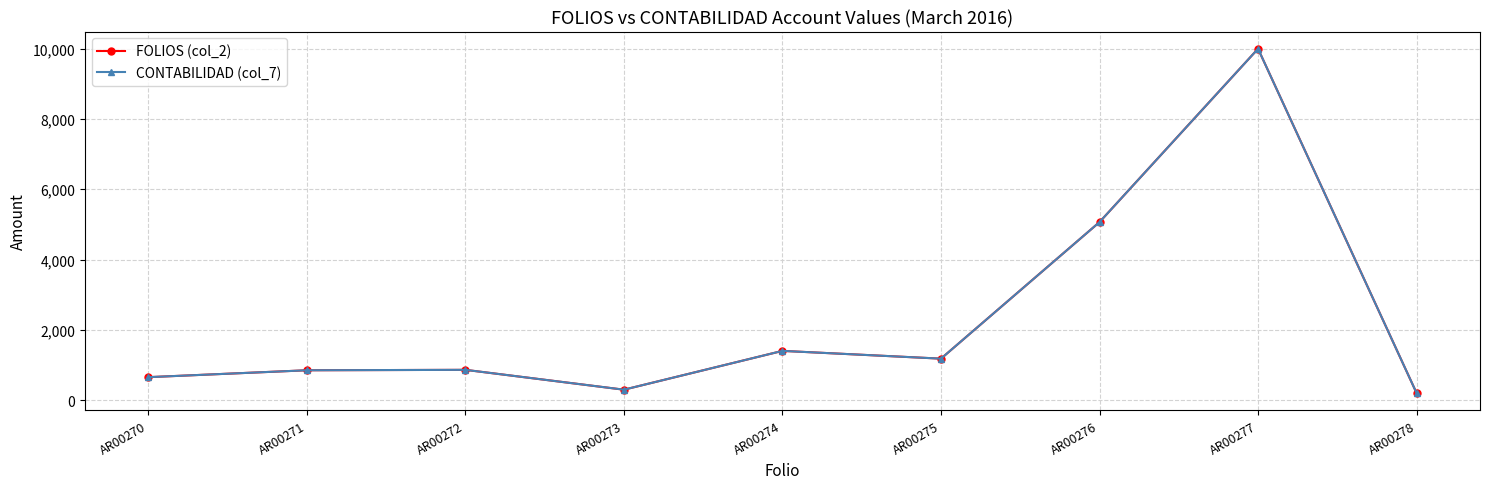

Which series has the largest range (max minus min)?

FOLIOS (col_2)